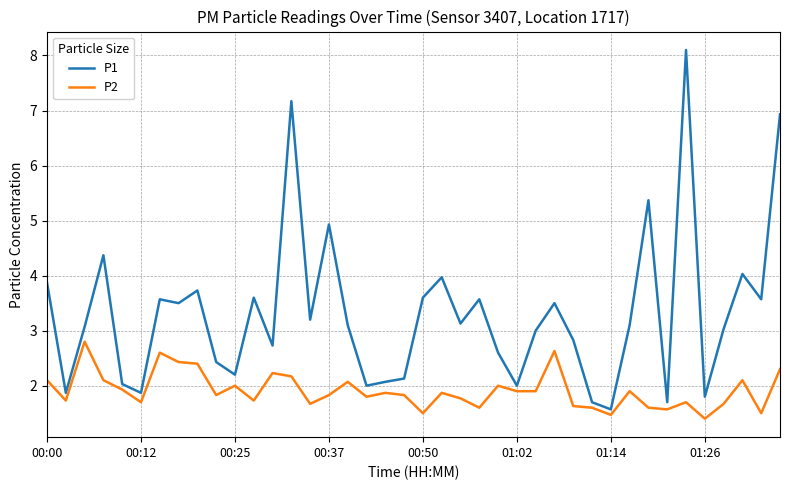

What is the sum of all P1 values?

132.5